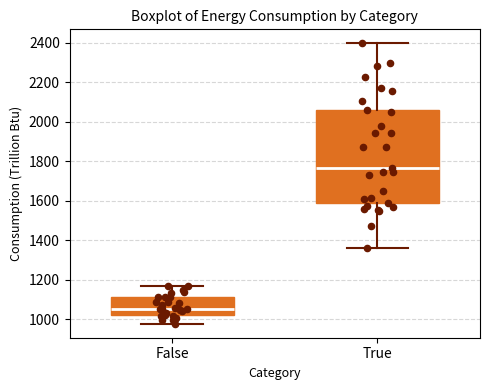

Which box has the highest median line?

True